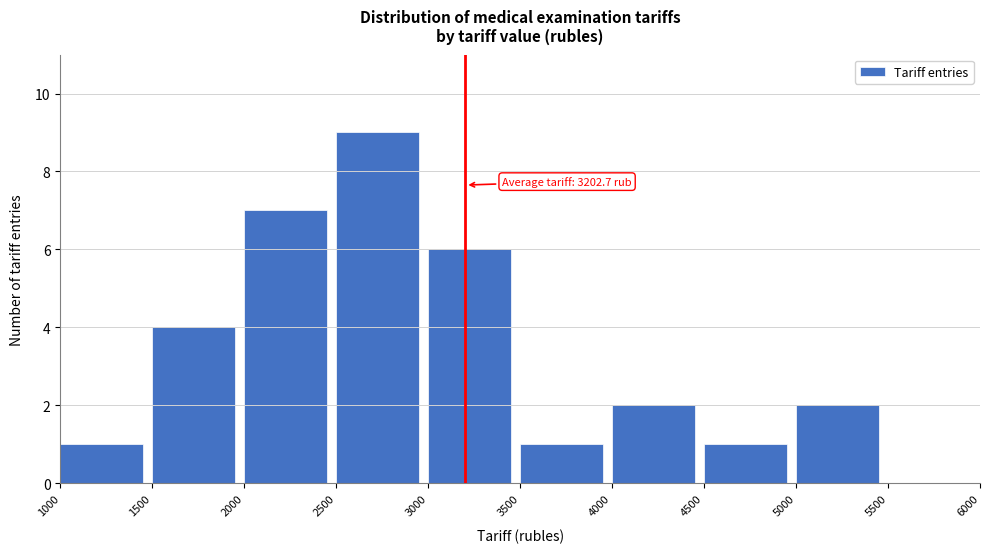

Over which range of the x-axis is the bar tallest?

2500 to 3000